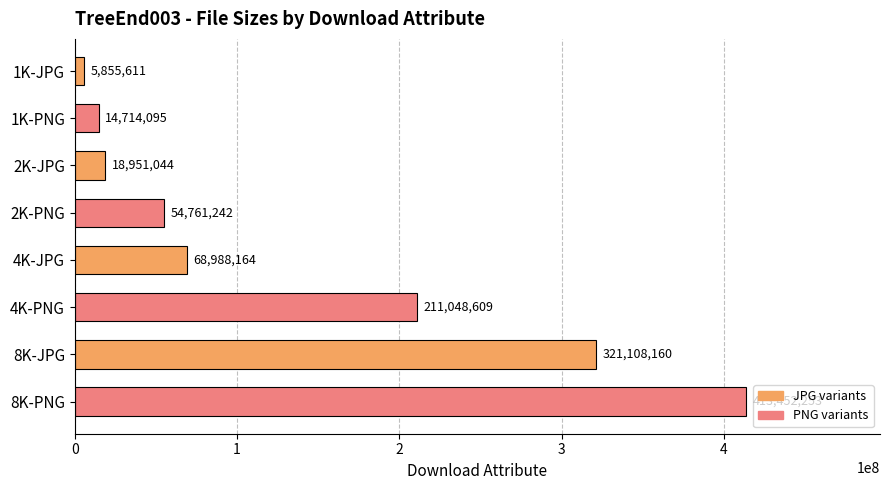

How many bars are there in total?

8